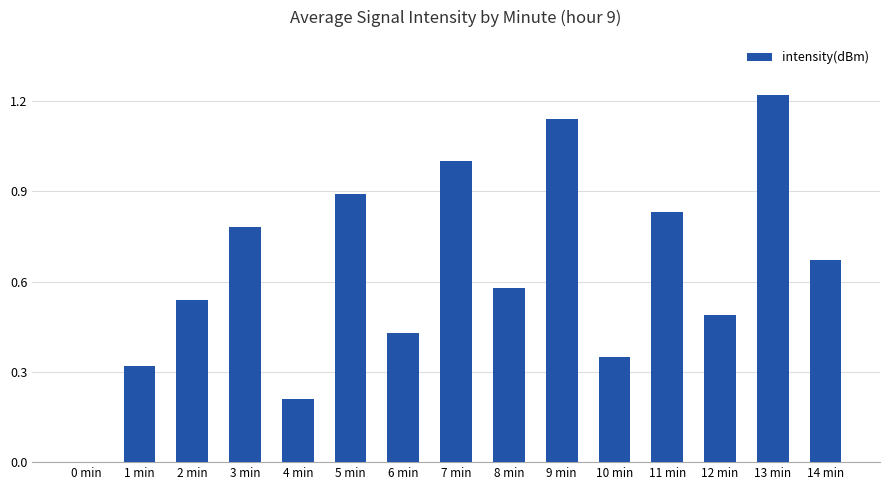

Is it true that the value at 8 min is 1.0?

False